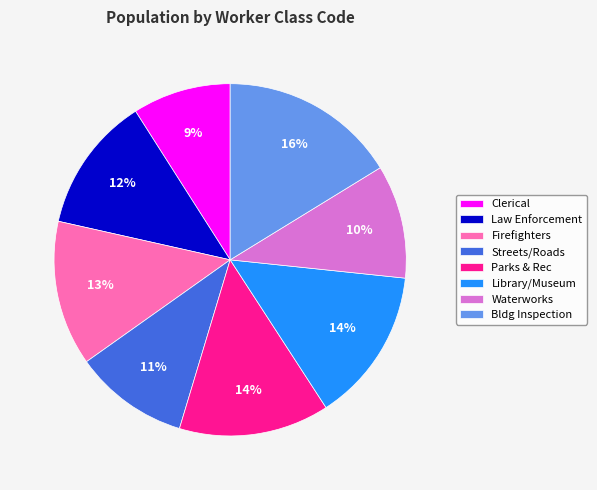

What is the largest slice in the pie chart?

Bldg Inspection